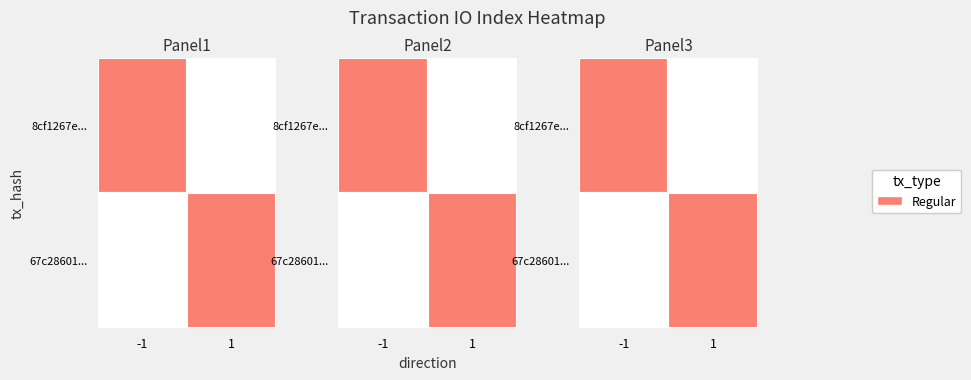

Which series has the largest range (max minus min)?

8cf1267ec9cbda0e3b26334e5a882b842194ee3